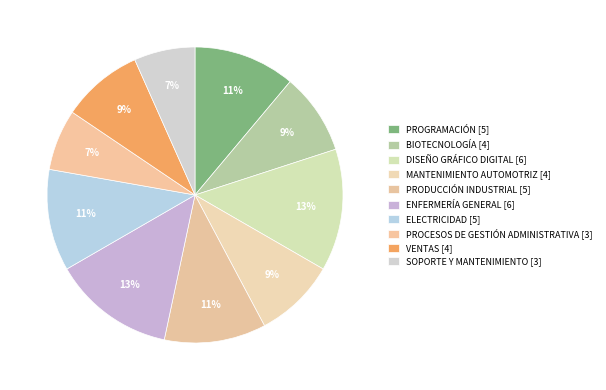

True or false: BIOTECNOLOGÍA accounts for 2% of the total.

False